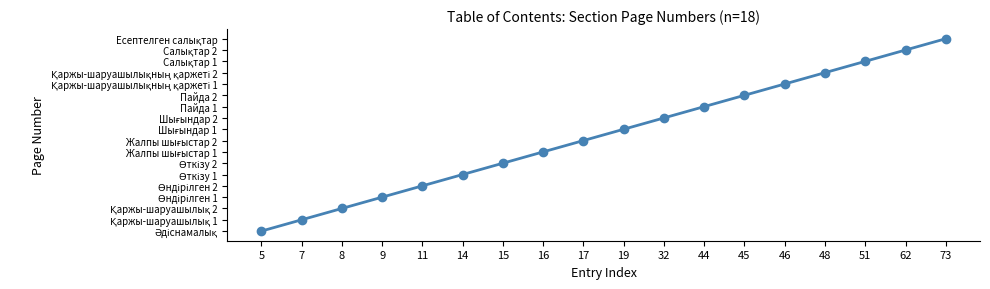

Is it true that the value at 11 is 5?

True